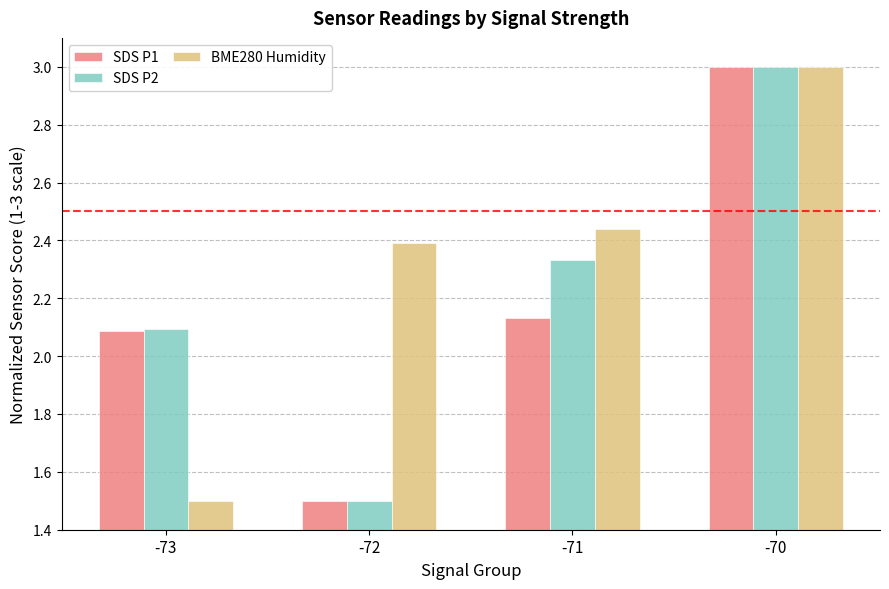

What is the maximum value for SDS P2?

3.0